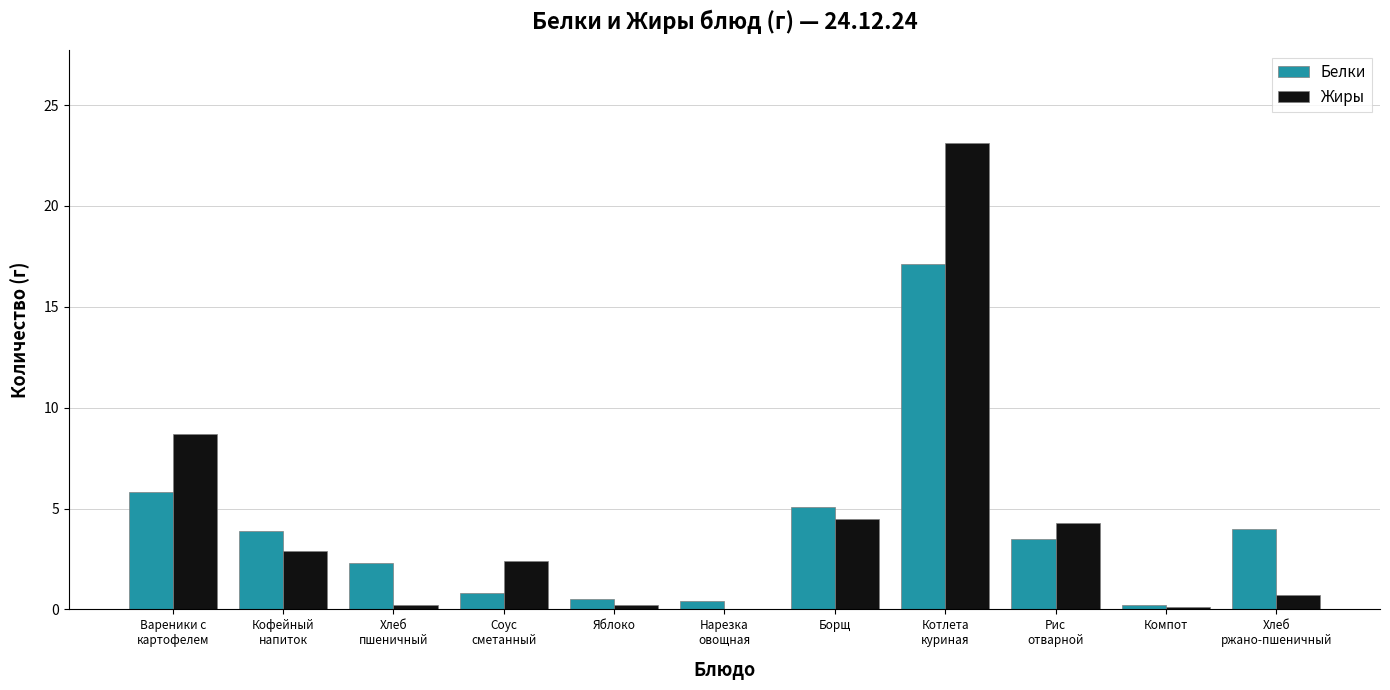

Is the value of Белки at Борщ greater than the value of Жиры at Вареники с
картофелем?

No